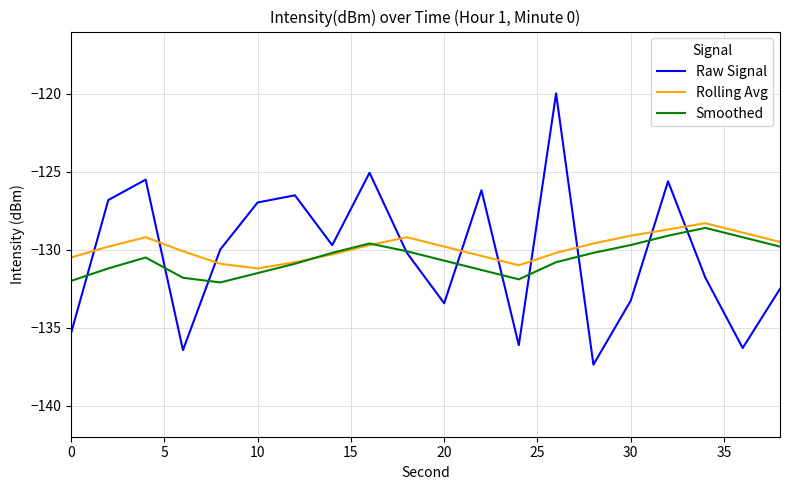

How many times do Raw Signal and Rolling Avg cross each other?

10